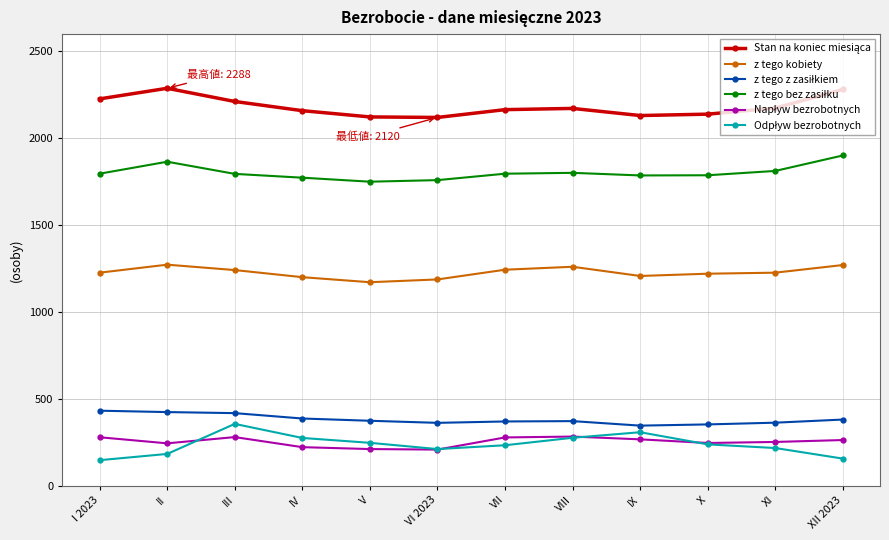

What is the maximum value shown in the chart?

2288